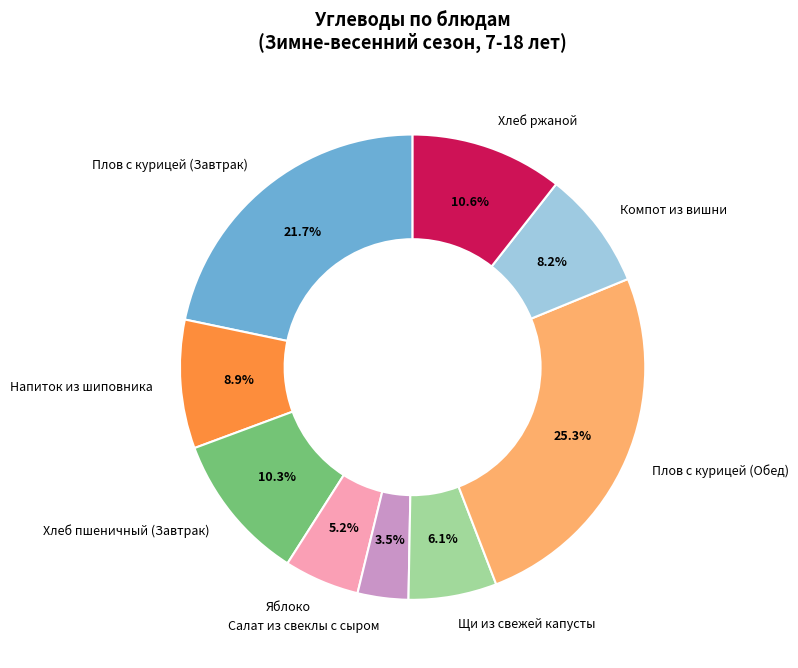

Is there a majority slice in this chart?

No